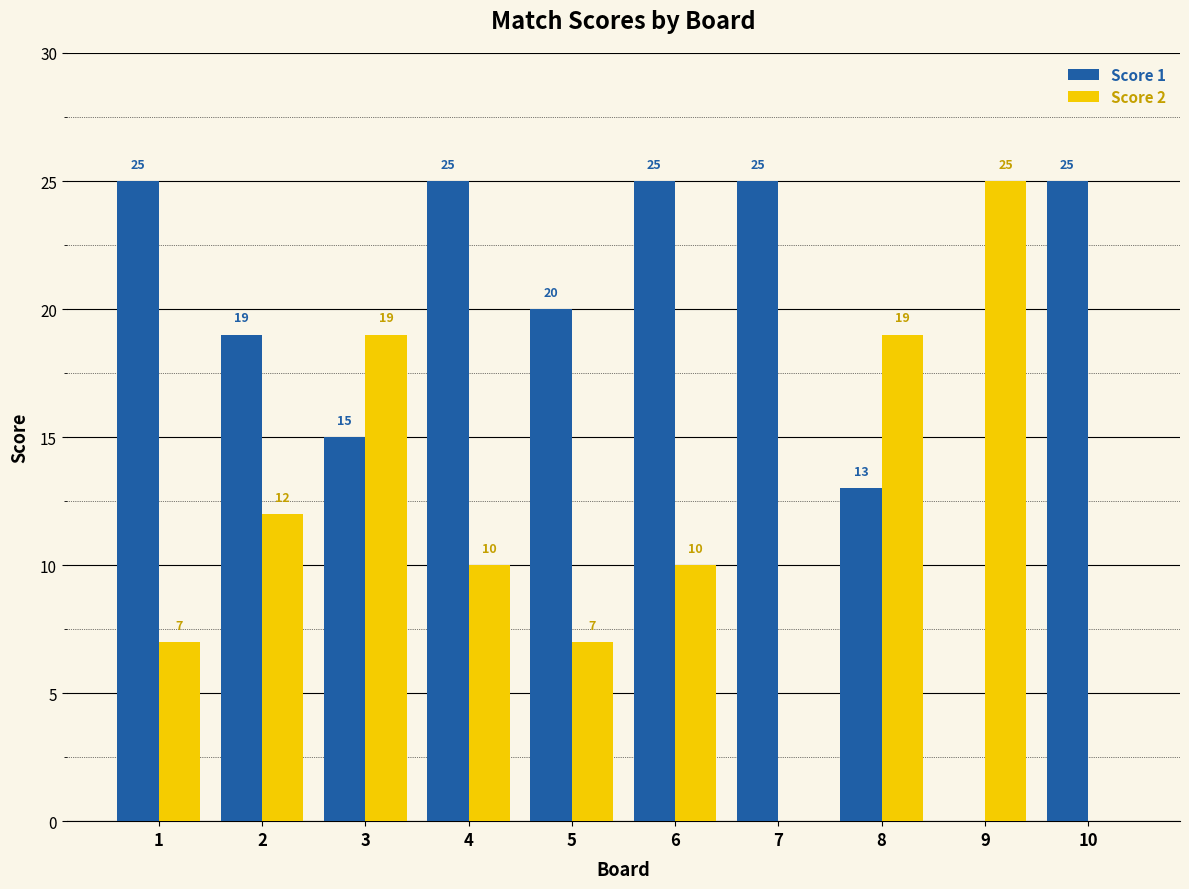

Reading right to left, what are all the values shown in this chart?

Score 1: 25	0	13	25	25	20	25	15	19	25
Score 2: 0	25	19	0	10	7	10	19	12	7